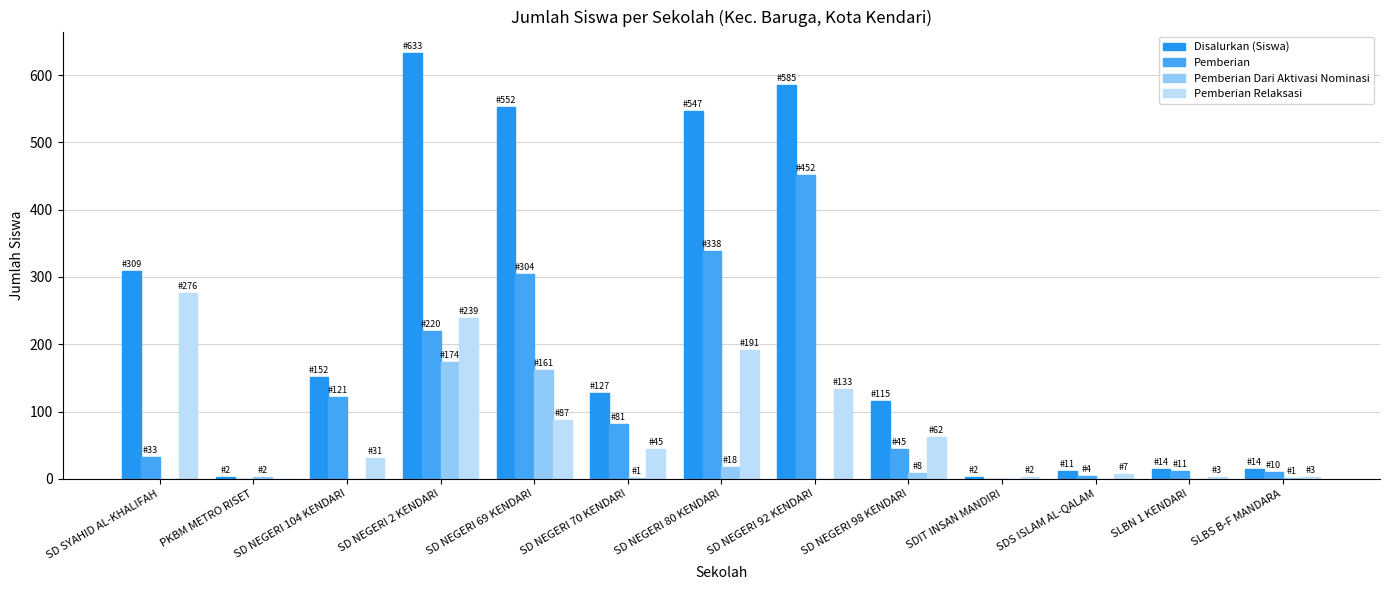

What is the sum of the Pemberian Dari Aktivasi Nominasi values at SD NEGERI 69 KENDARI and SD NEGERI 92 KENDARI?

161